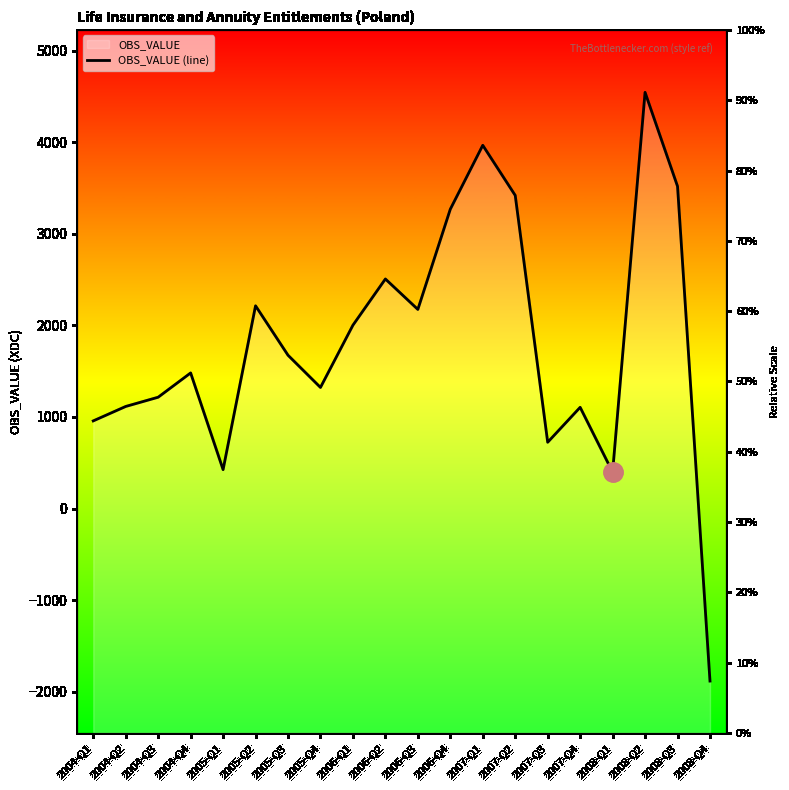

True or false: the data shows 5012.9 at 2007-Q2.

False